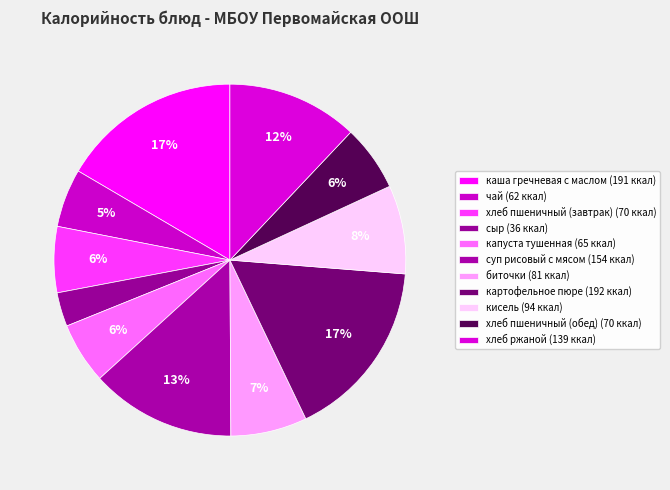

What is the largest slice in the pie chart?

картофельное пюре